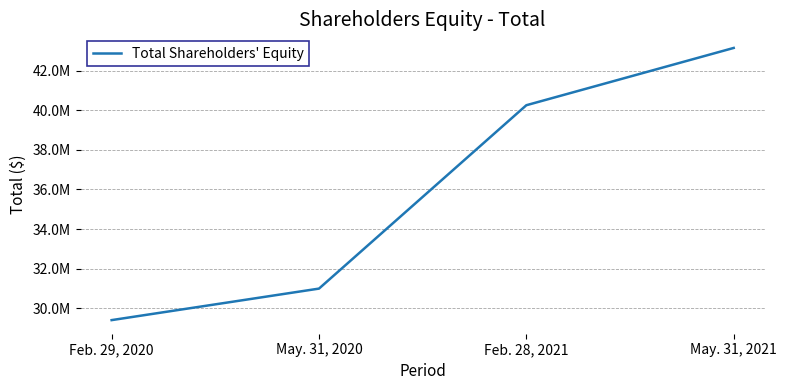

What is the difference between the maximum and second lowest values?

12170500